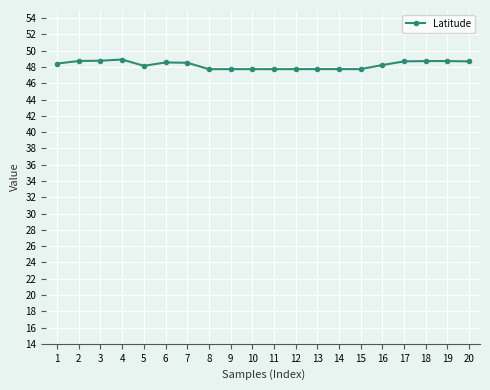

What is the value of the 11th point from the left?

47.7